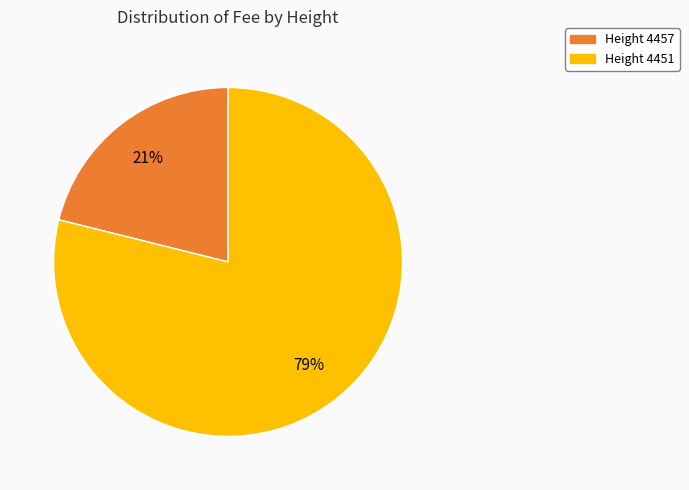

To the nearest percent, what is the average slice percentage?

50%